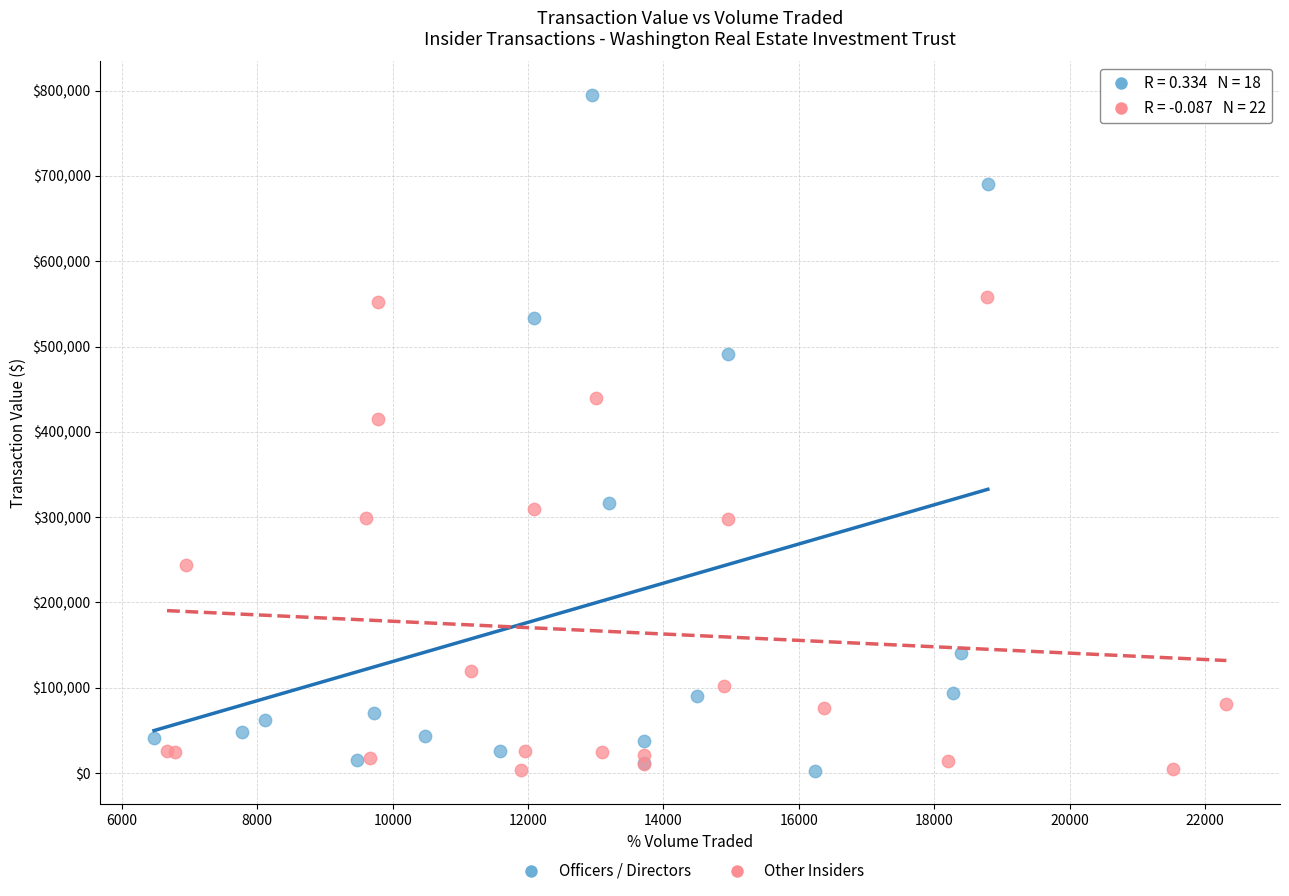

Which series contains the highest Y value?

Officers / Directors